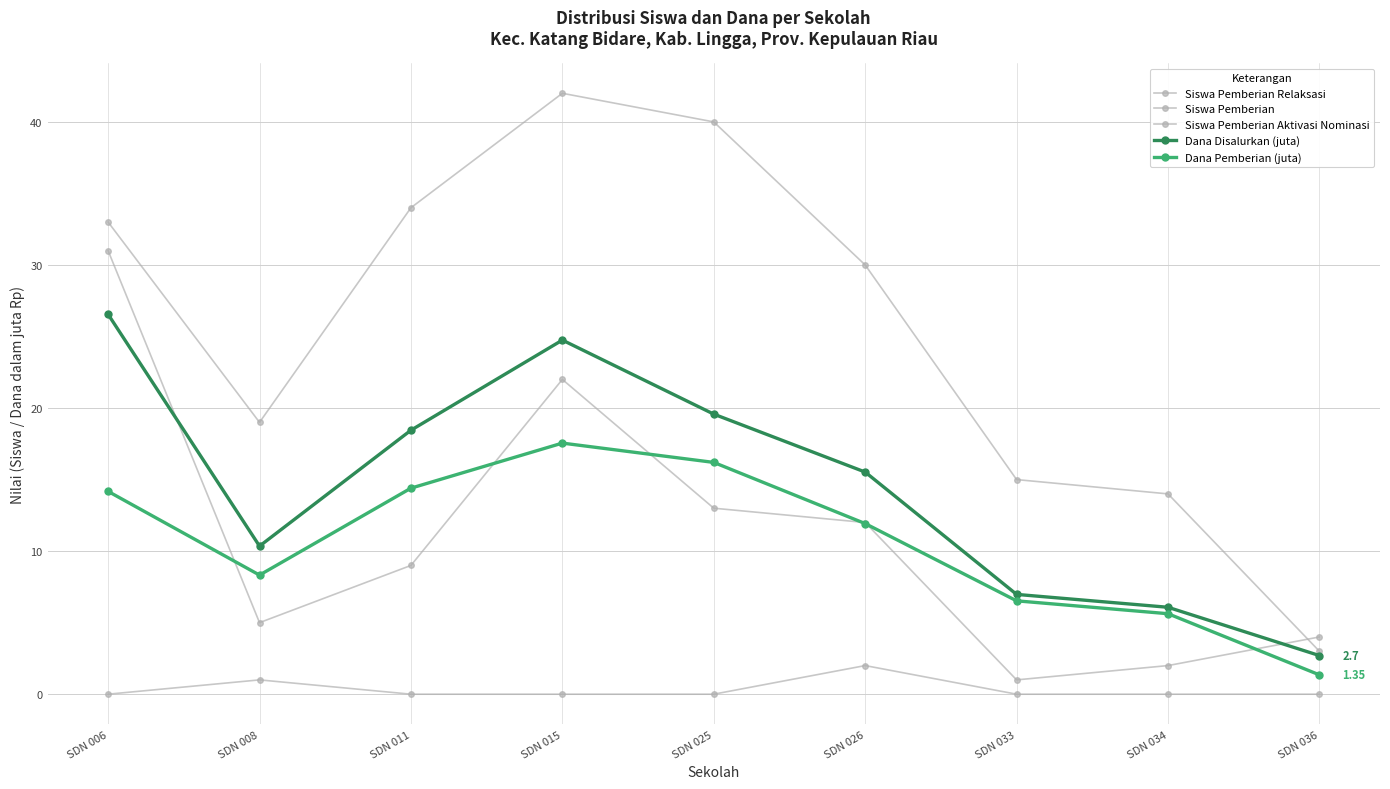

Rank the series at SDN 034 from lowest to highest value.

Siswa Pemberian Aktivasi Nominasi, Siswa Pemberian Relaksasi, Dana Pemberian (juta), Dana Disalurkan (juta), Siswa Pemberian